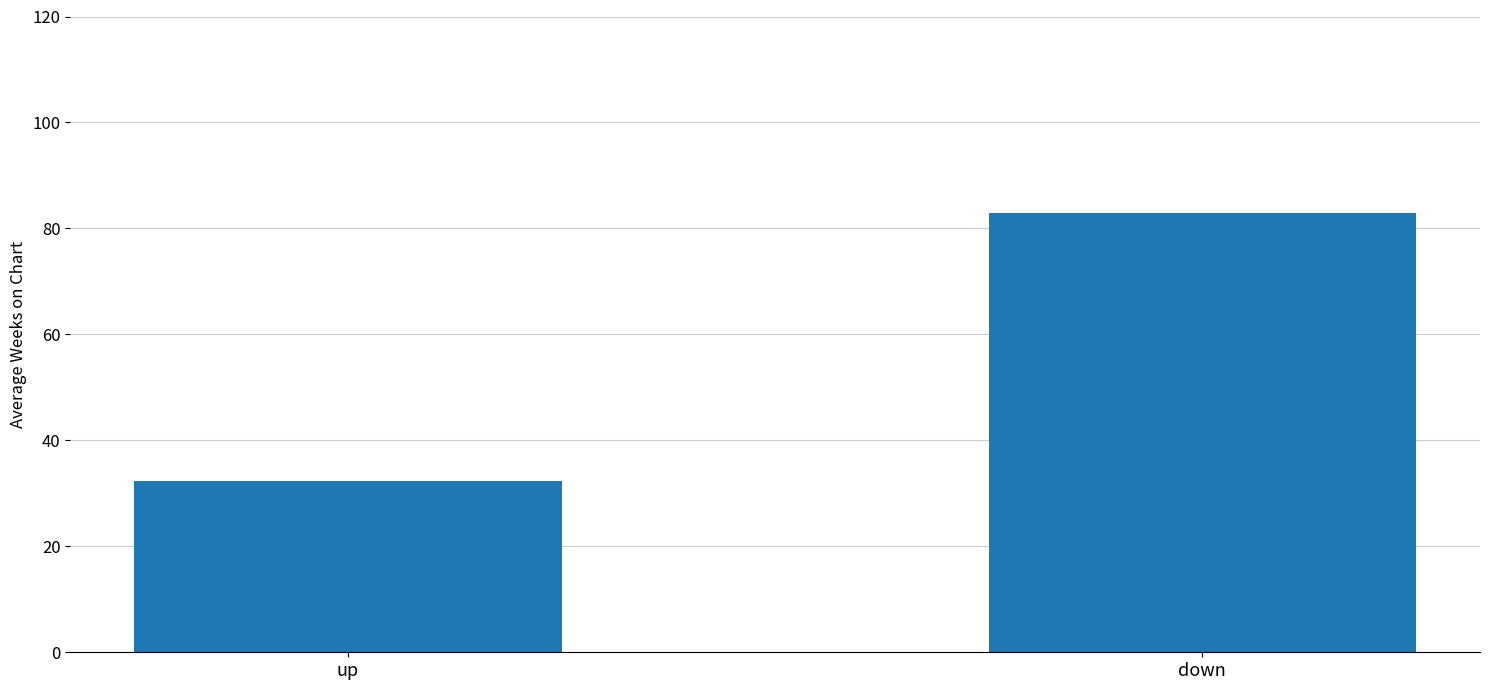

Count the number of data series in this chart.

1